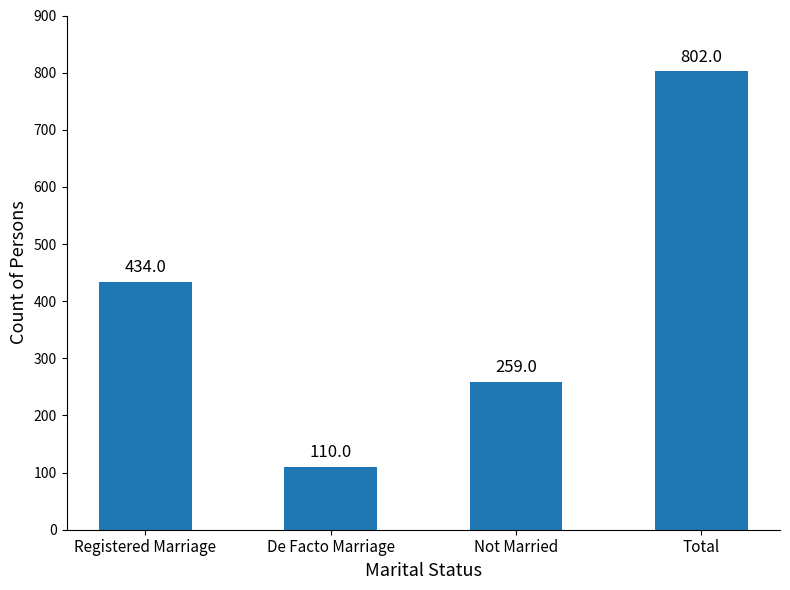

The value at Not Married is 259. True or false?

True